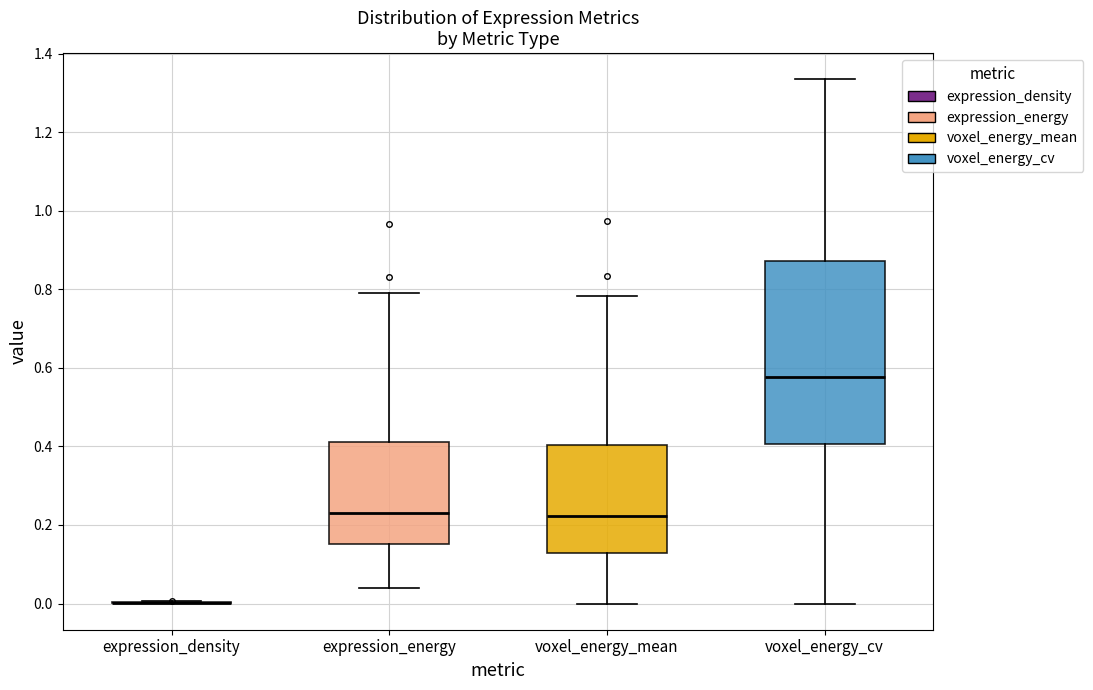

Comparing the boxes themselves (not the whiskers), which one is the tallest?

voxel_energy_cv